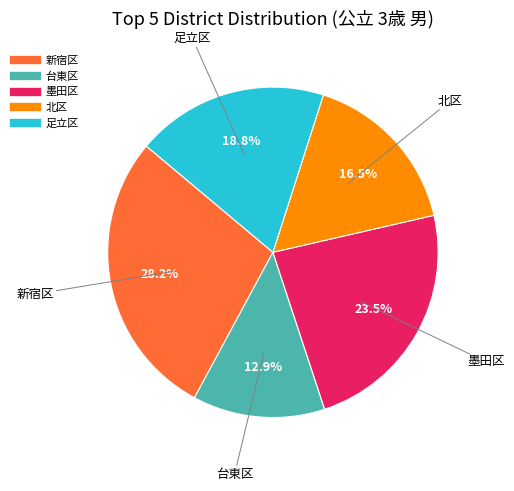

Rank the categories by value from lowest to highest.

台東区, 北区, 足立区, 墨田区, 新宿区